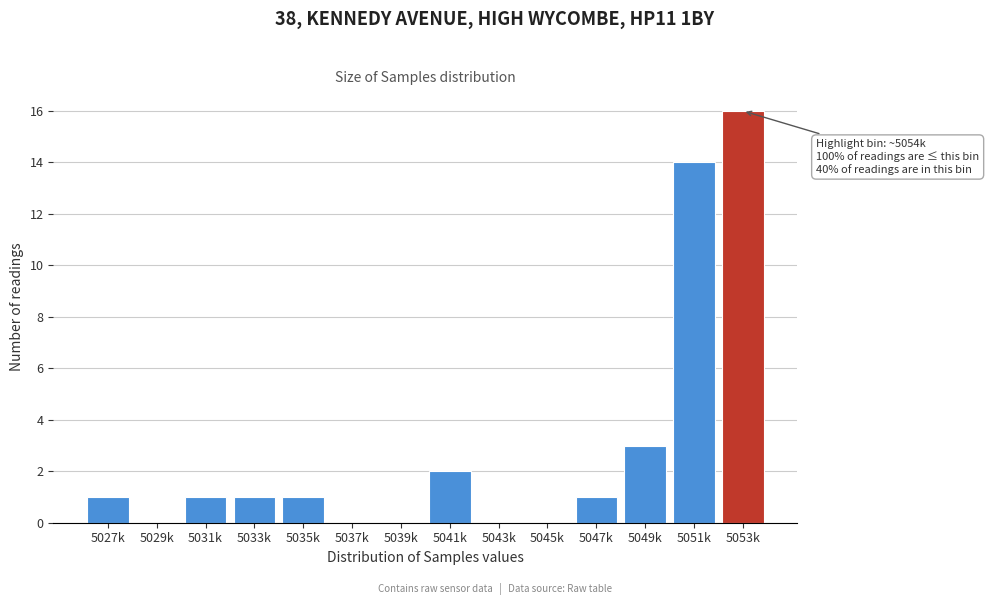

Reading left to right, what are all the values shown in this chart?

5027k=1	5029k=0	5031k=1	5033k=1	5035k=1	5037k=0	5039k=0	5041k=2	5043k=0	5045k=0	5047k=1	5049k=3	5051k=14	5053k=16